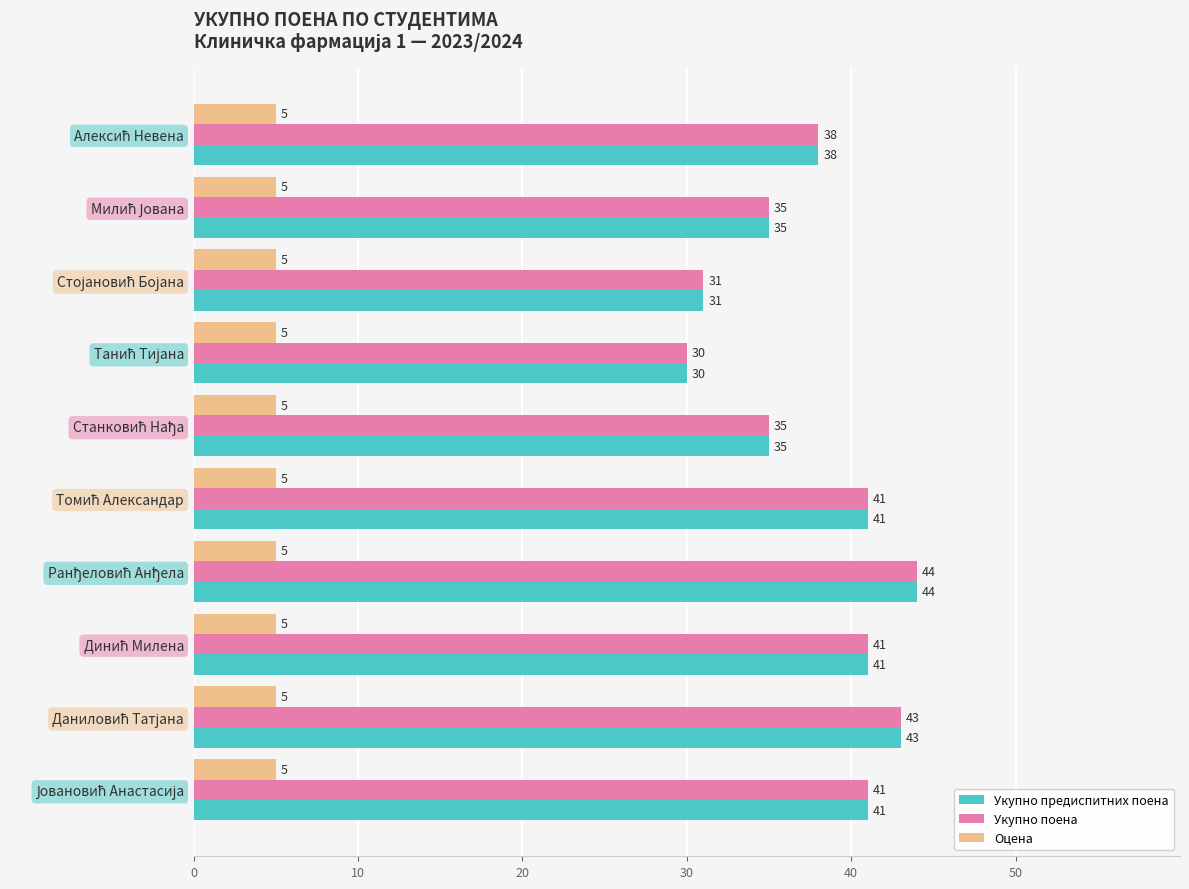

What is the average value of the Укупно поена series?

38